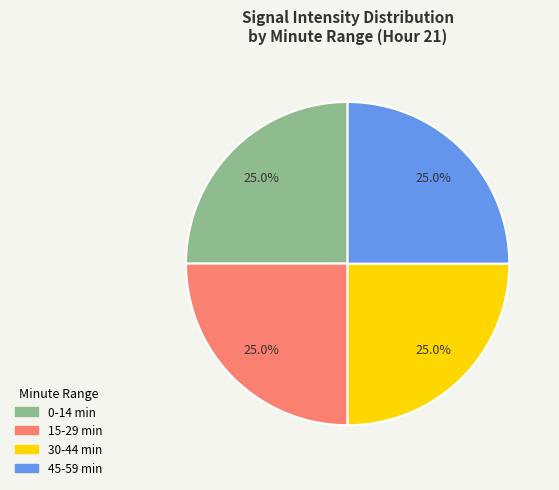

What portion of the pie excludes 15-29 min?

75.0%